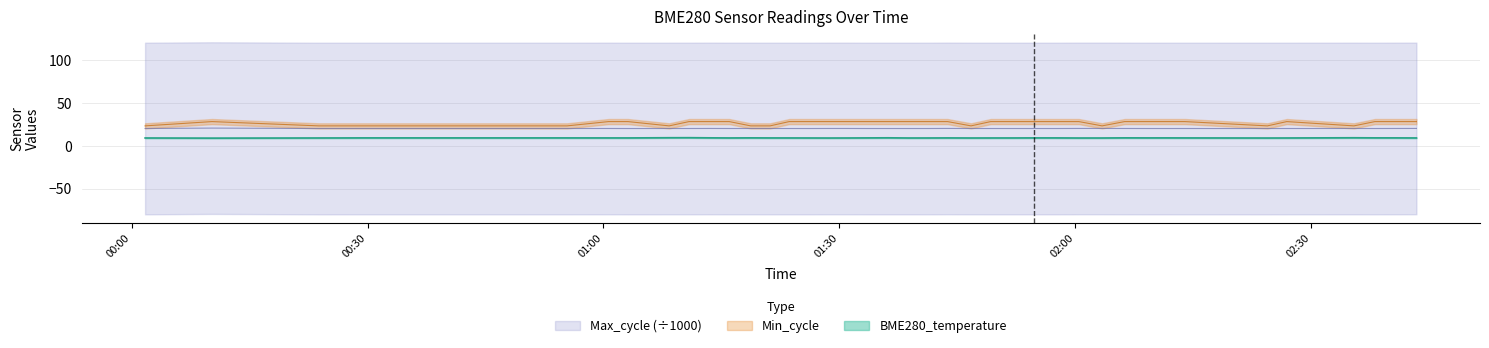

At which category does Min_cycle reach its first local valley?

2023/01/23 01:08:21